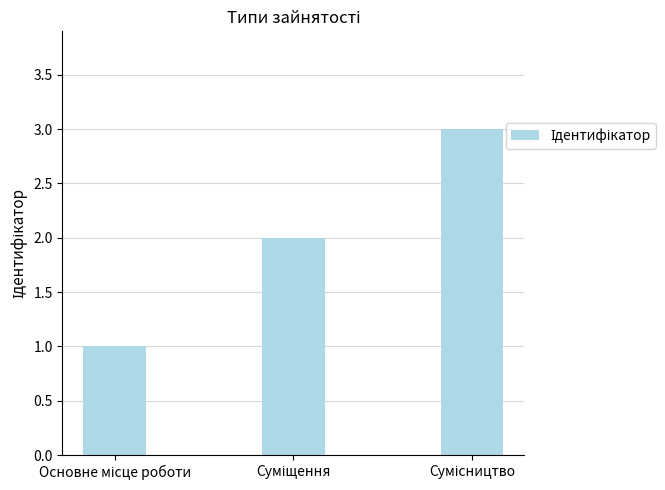

What is the sum of all values?

6